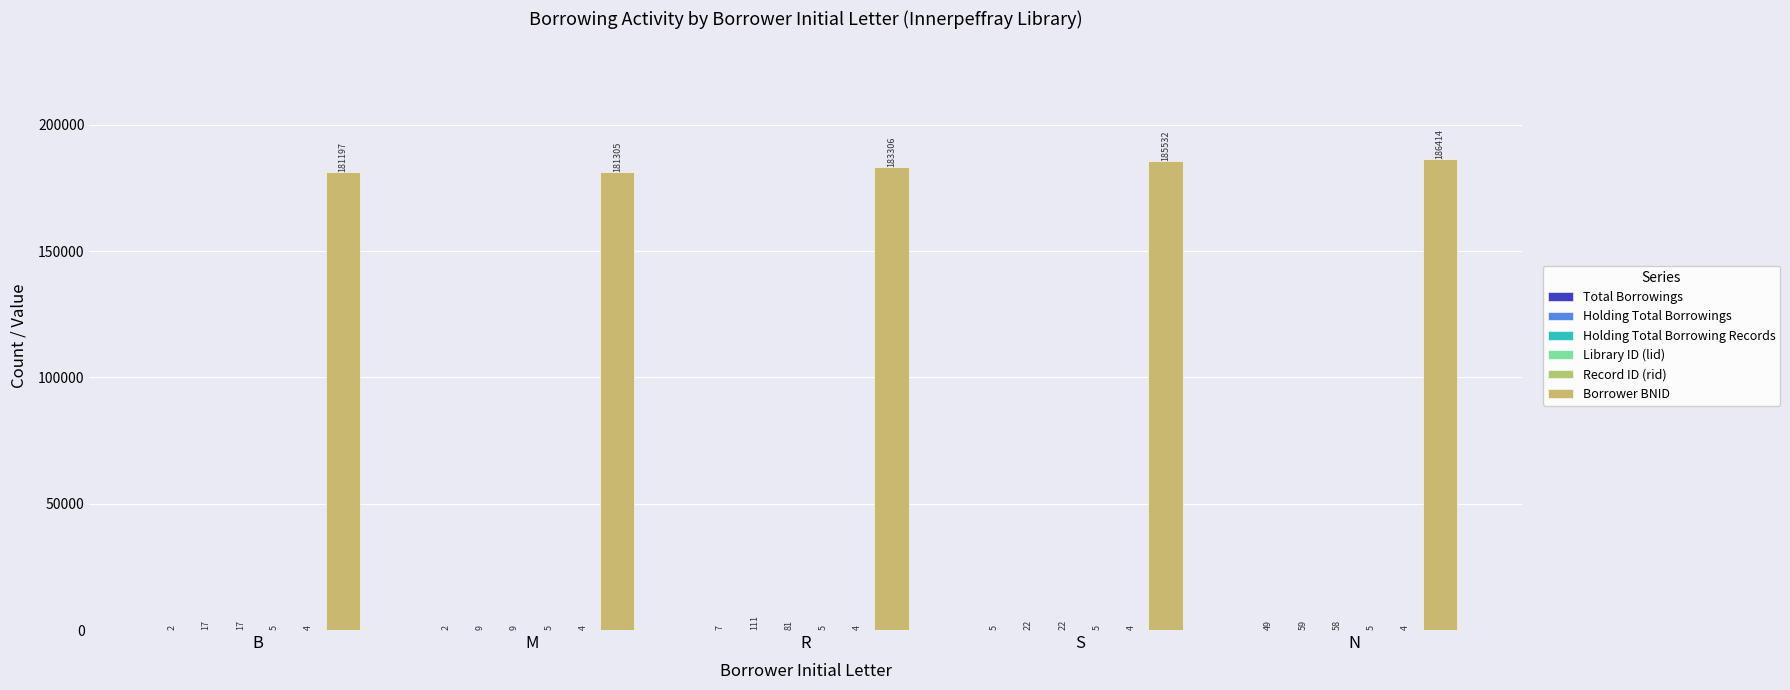

What is the sum of the Library ID (lid) values at M and R?

10